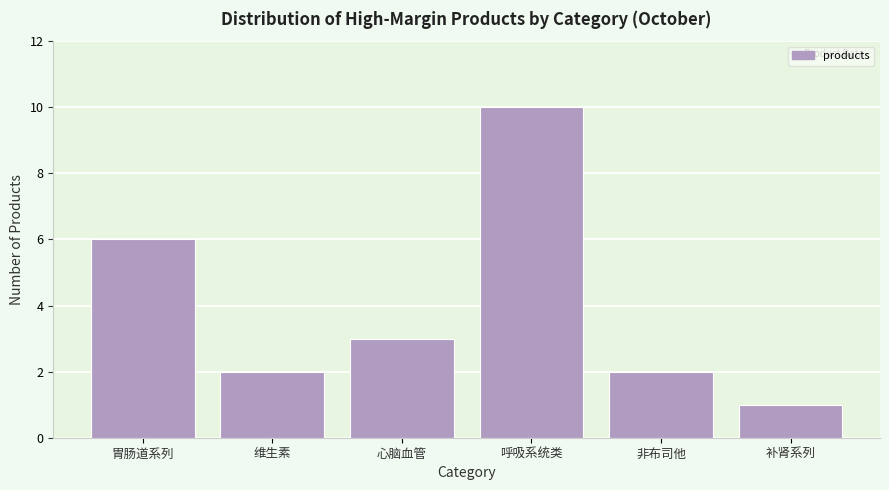

Reading left to right, transcribe all the data shown in this chart.

胃肠道系列=6	维生素=2	心脑血管=3	呼吸系统类=10	非布司他=2	补肾系列=1